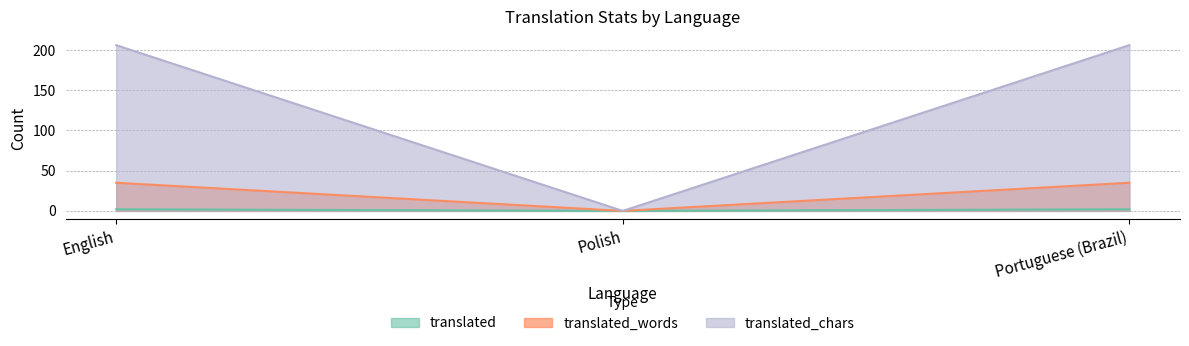

What are all the series names shown in the legend?

translated, translated_words, translated_chars